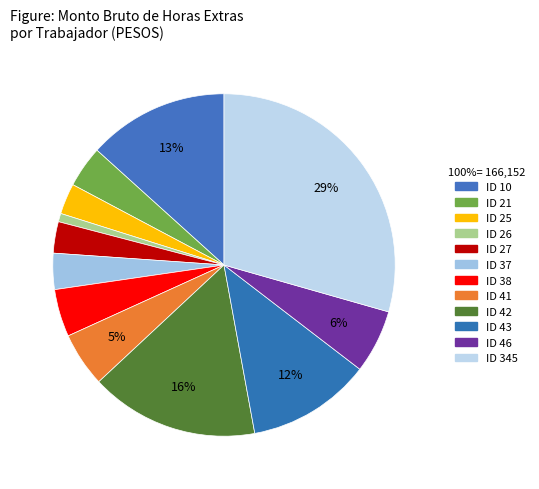

Is it true that ID 345 is 29% of the pie?

True